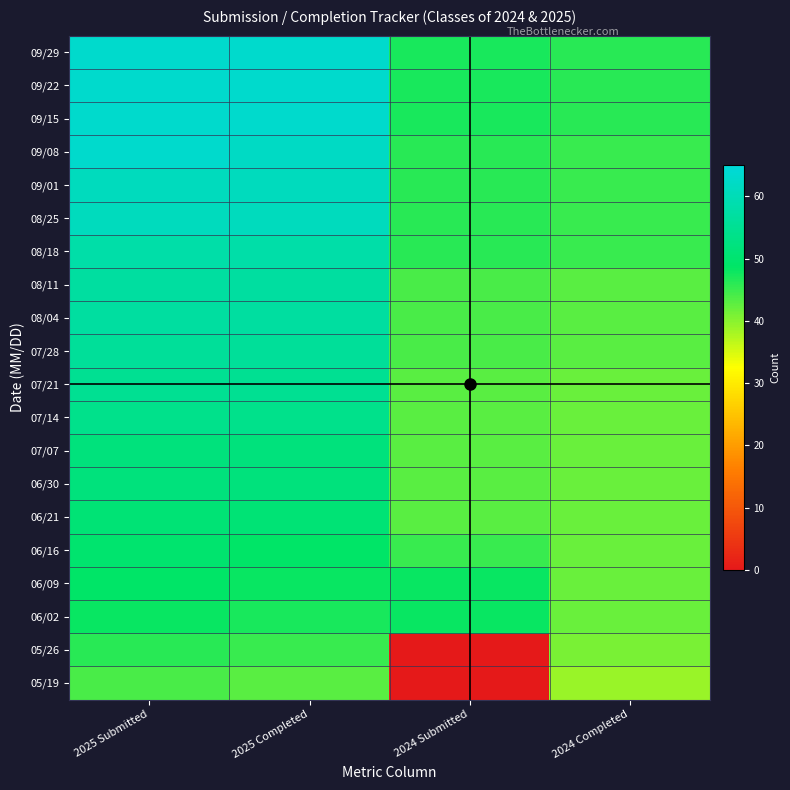

What is the total value across all series at 2025 Submitted?

1103